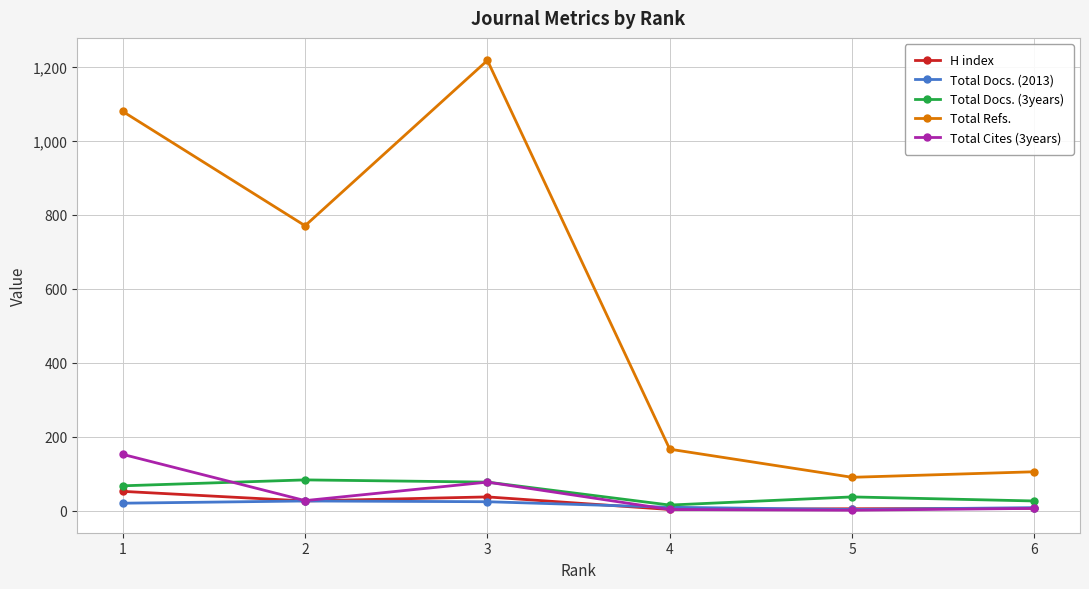

How many data points in Total Docs. (2013) are less than 20?

3